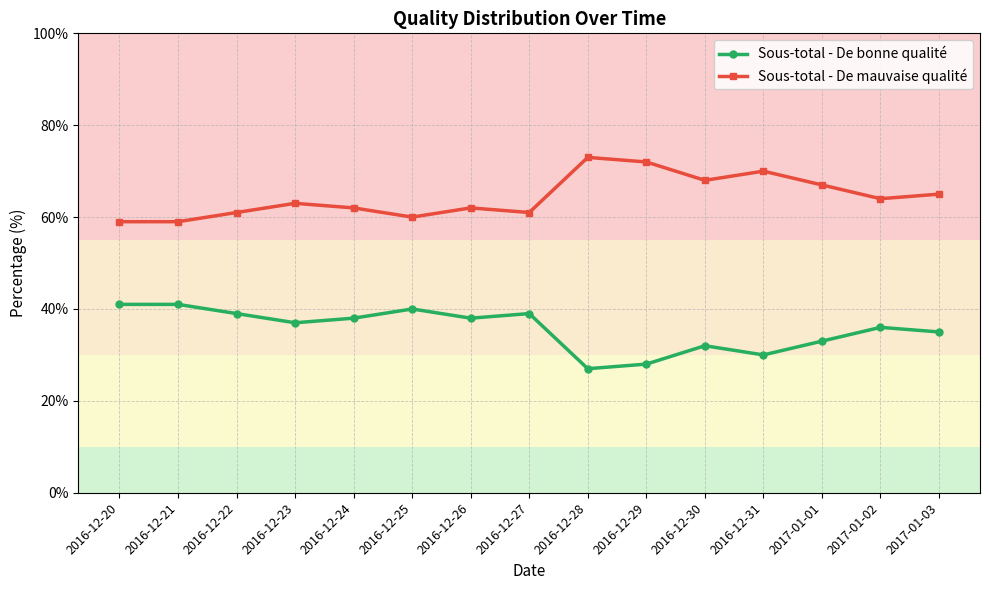

Rank the series by their maximum value, from highest to lowest.

Sous-total - De mauvaise qualité, Sous-total - De bonne qualité